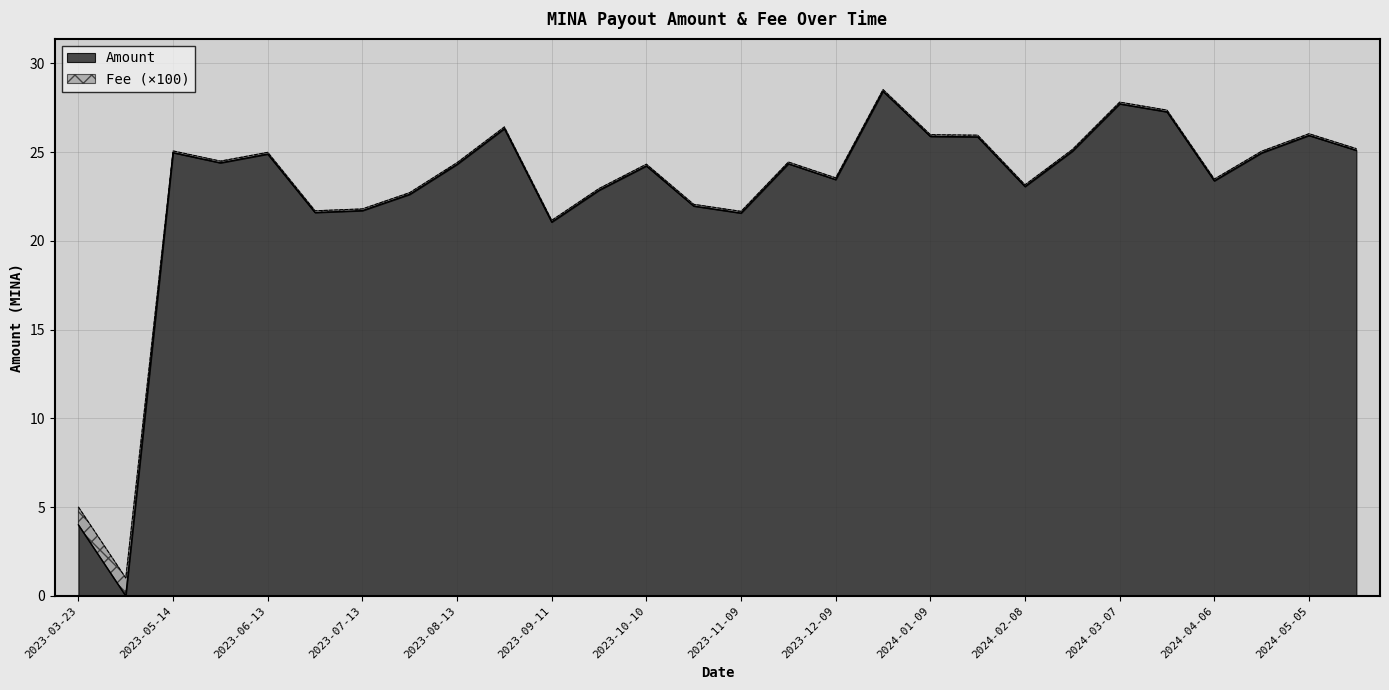

What is the average value?

22.7